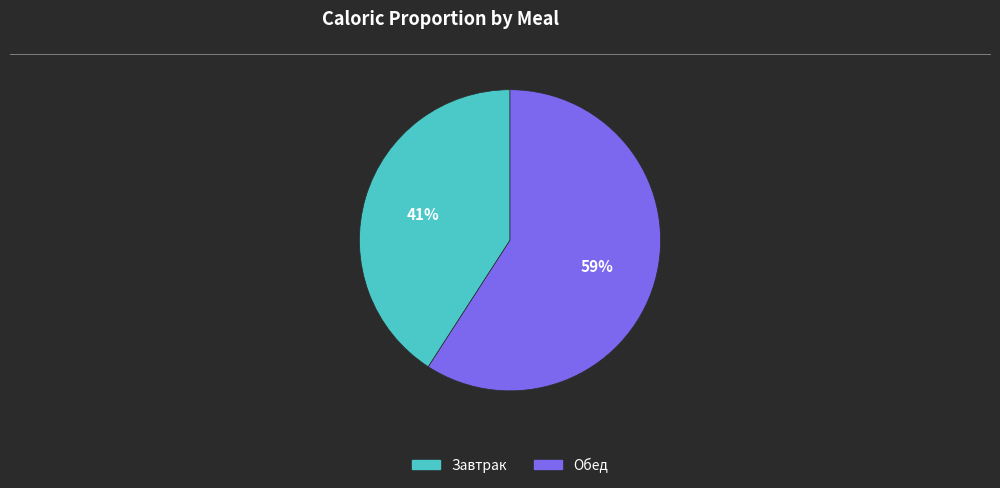

What is the largest slice in the pie chart?

Обед